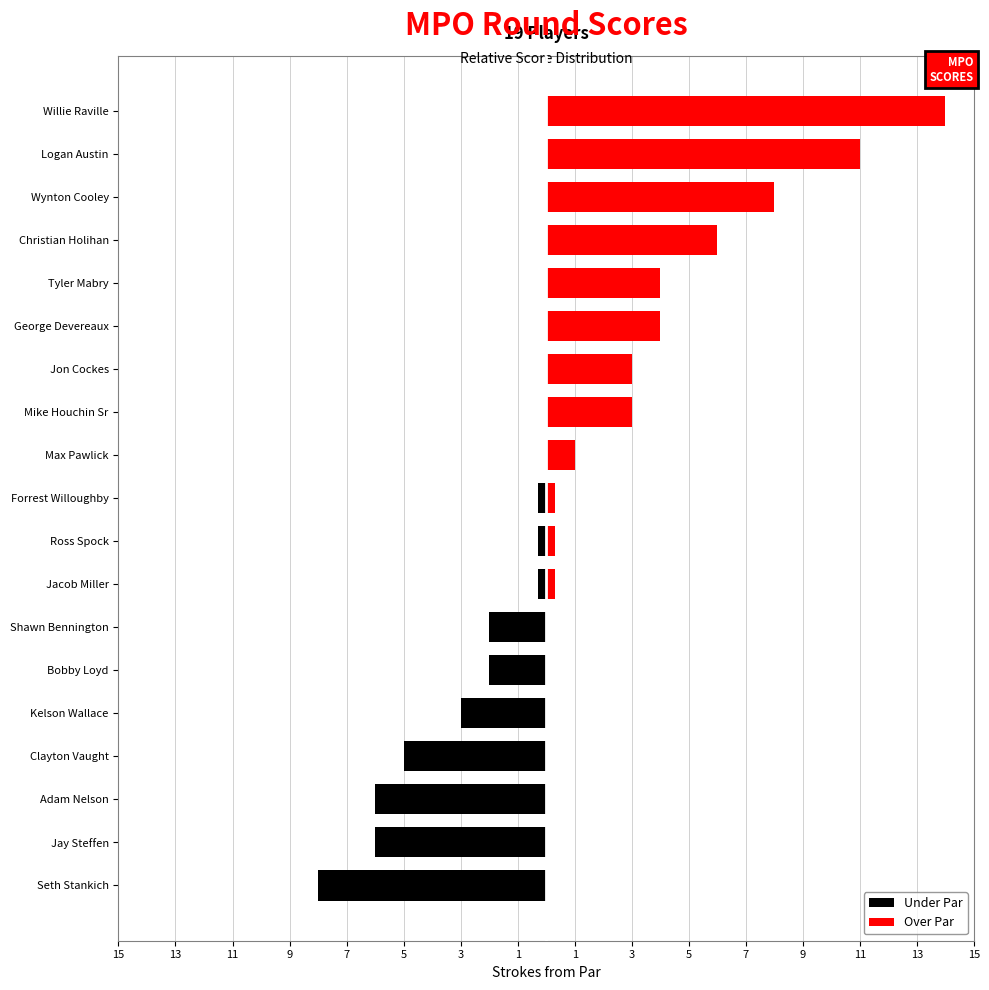

Reading left to right, list all the values displayed in this chart.

Under Par: -8	-6	-6	-5	-3	-2	-2	0	0	0	0	0	0	0	0	0	0	0	0
Over Par: 0	0	0	0	0	0	0	0	0	0	1	3	3	4	4	6	8	11	14